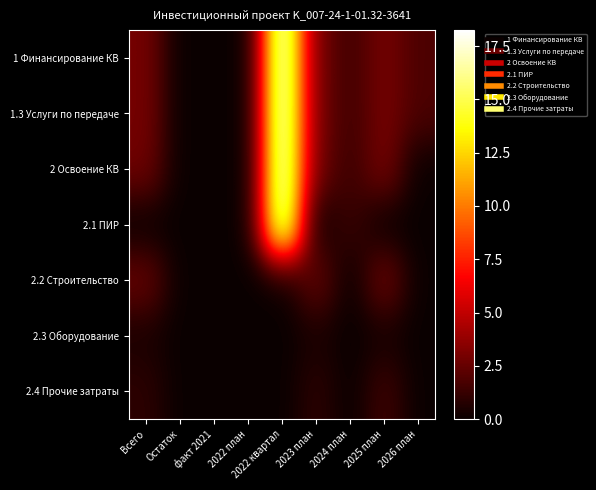

Rank the series by their maximum value, from lowest to highest.

2.3 Оборудование, 2.4 Прочие затраты, 2.2 Строительство, 2 Освоение КВ, 2.1 ПИР, 1 Финансирование КВ, 1.3 Услуги по передаче